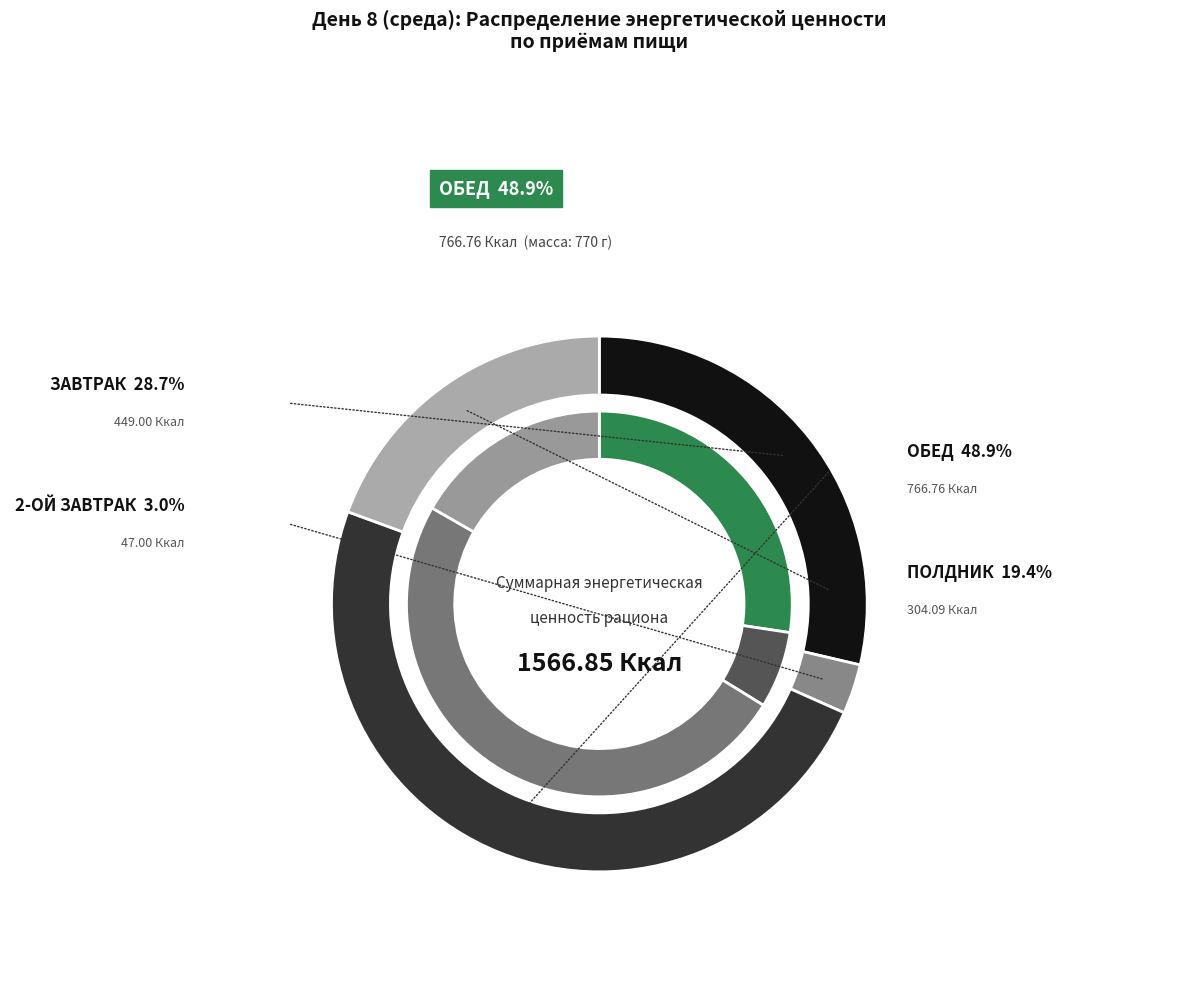

To the nearest percent, what percentage of the pie is ПОЛДНИК?

19%